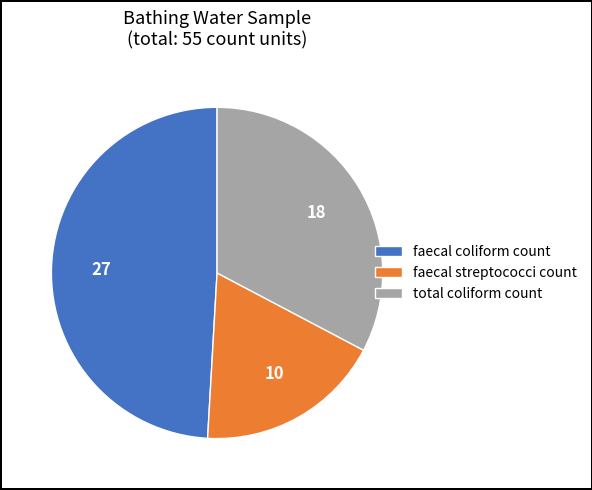

Rank the categories by value from highest to lowest.

faecal coliform count, total coliform count, faecal streptococci count